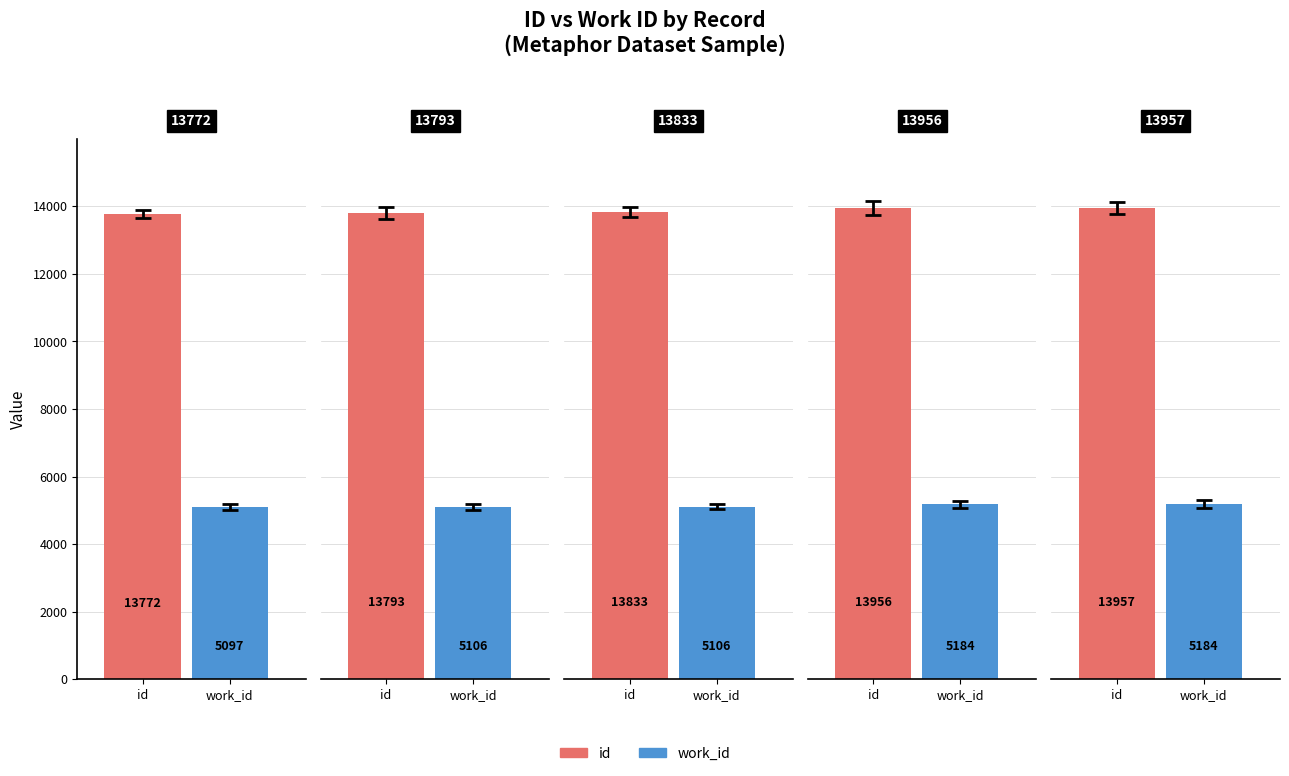

Are the bars grouped side by side (vs. stacked)?

Yes